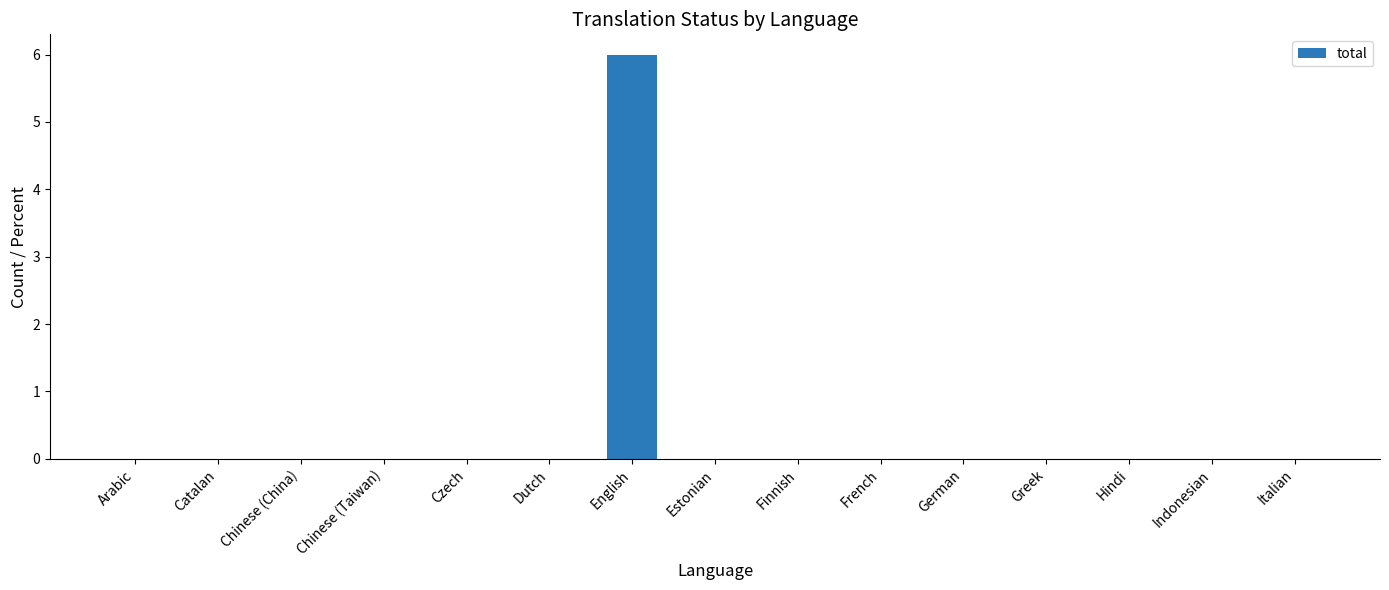

How many series are shown in this chart?

1